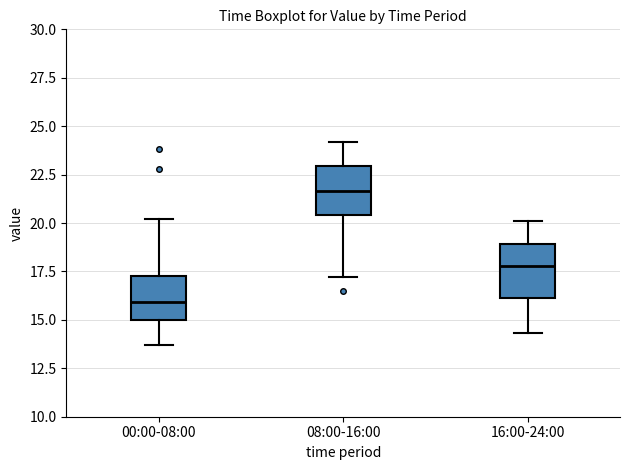

Where is the lower edge of the box for 08:00-16:00 on the y-axis? The values are not printed on the chart, so give them approximately, as read against the axis.

20.5